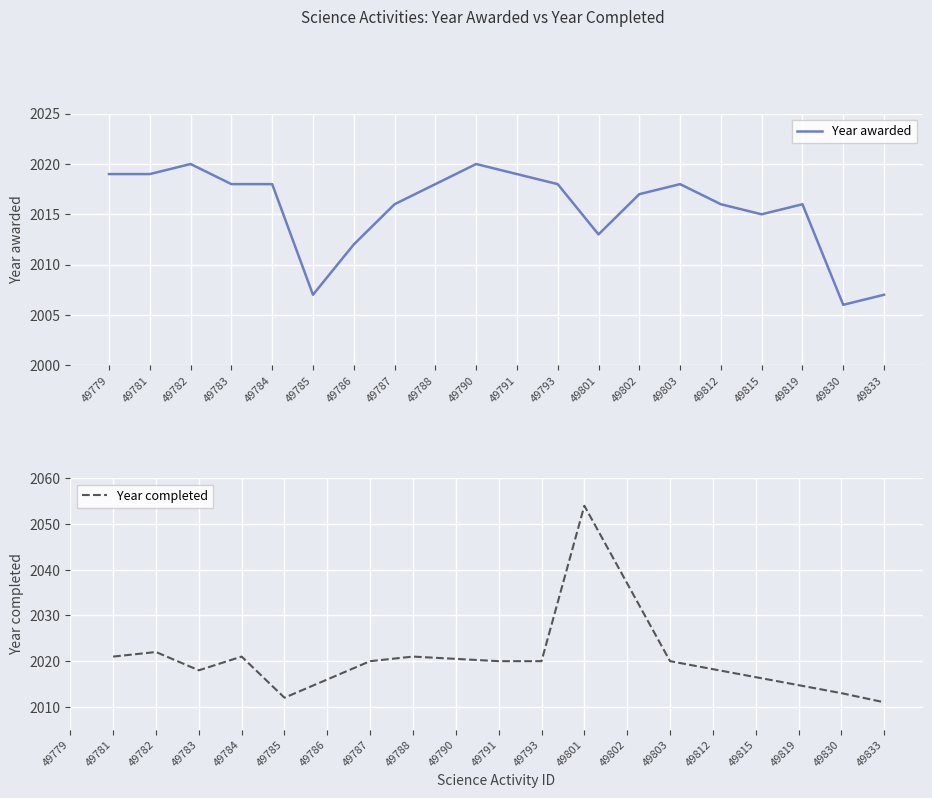

How many data points are less than 2018?

10